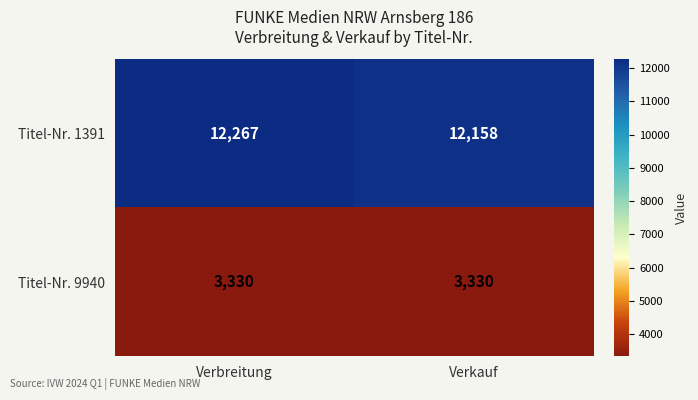

Read the Titel-Nr. 9940 value at Verkauf.

3330